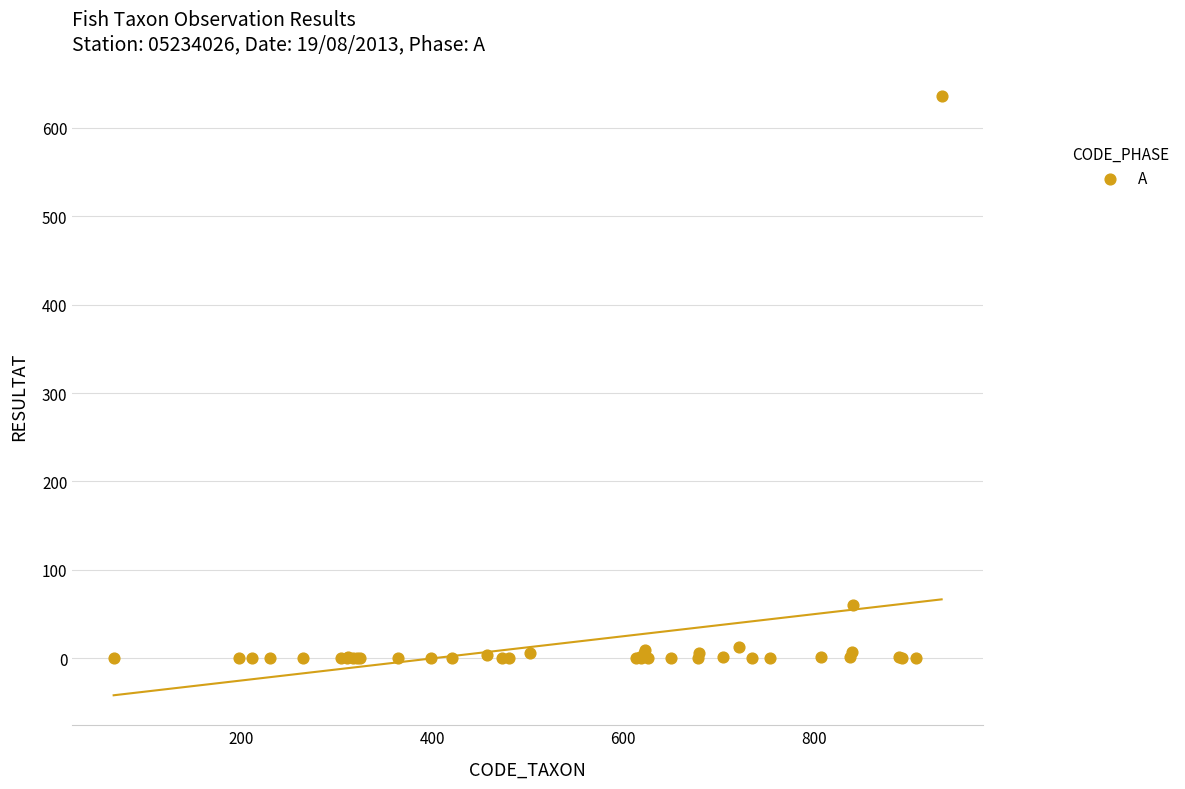

What Y value in the scatter plot is closest to 318?

60